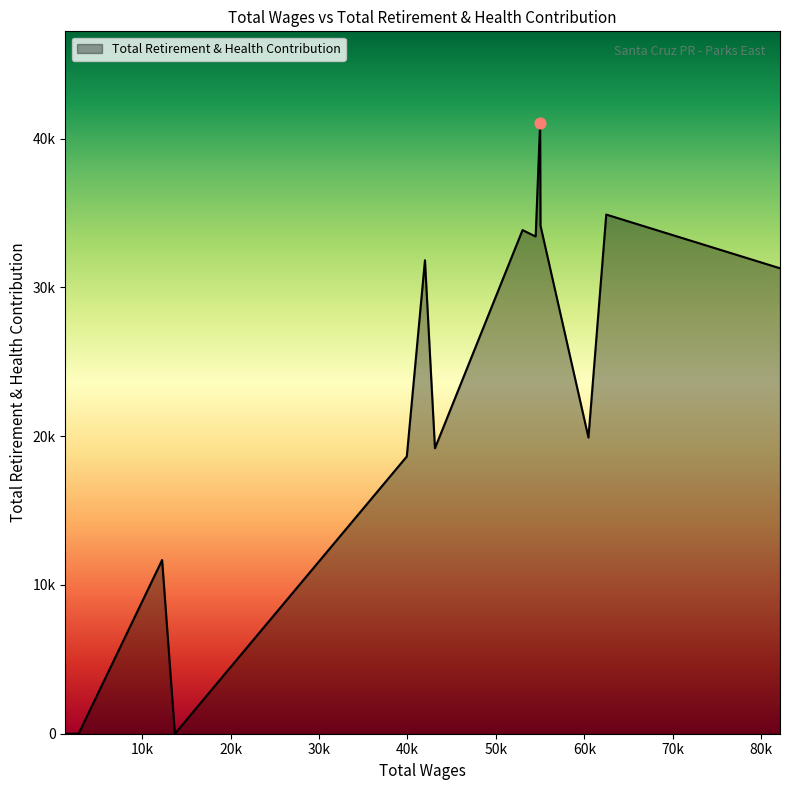

Does the chart have visible grid lines?

No